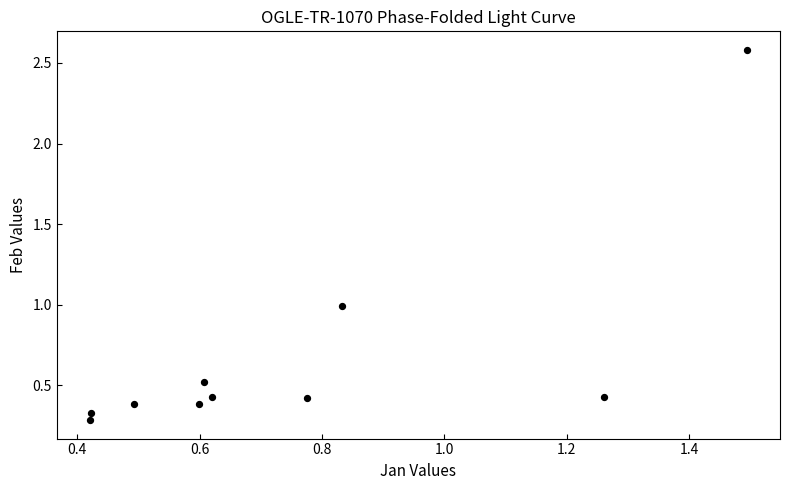

What is the range of Y values (max minus min)?

2.3